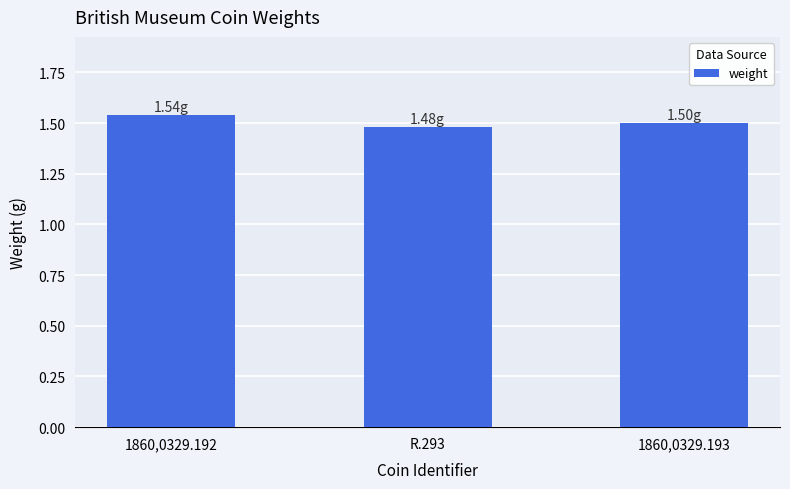

What is the sum of all values?

4.5